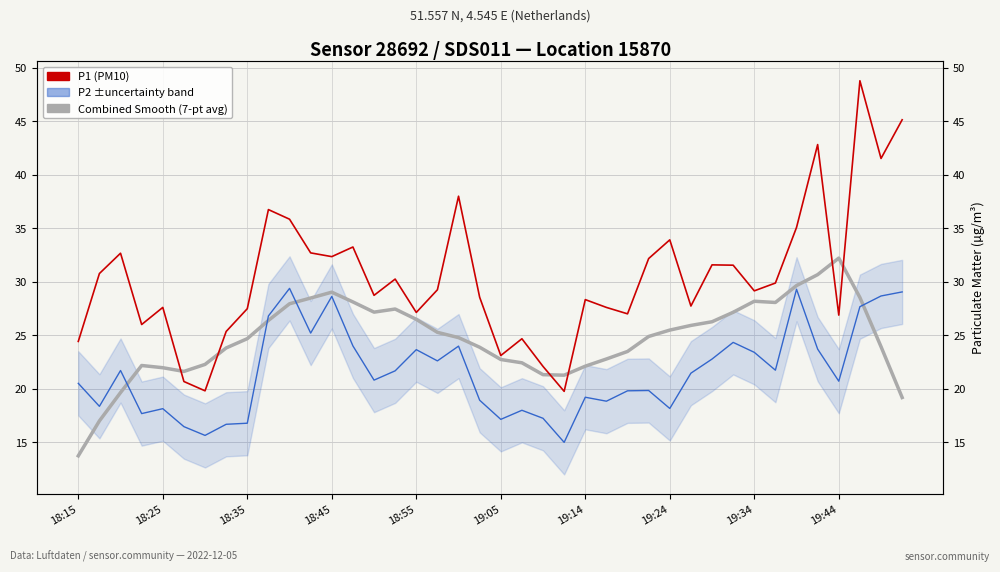

How many series are shown in this chart?

3